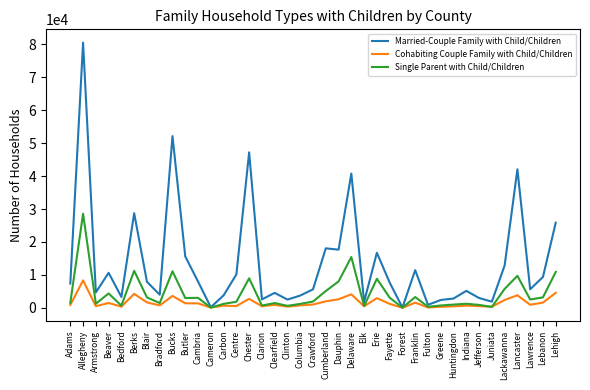

How many lines are shown in the chart?

3